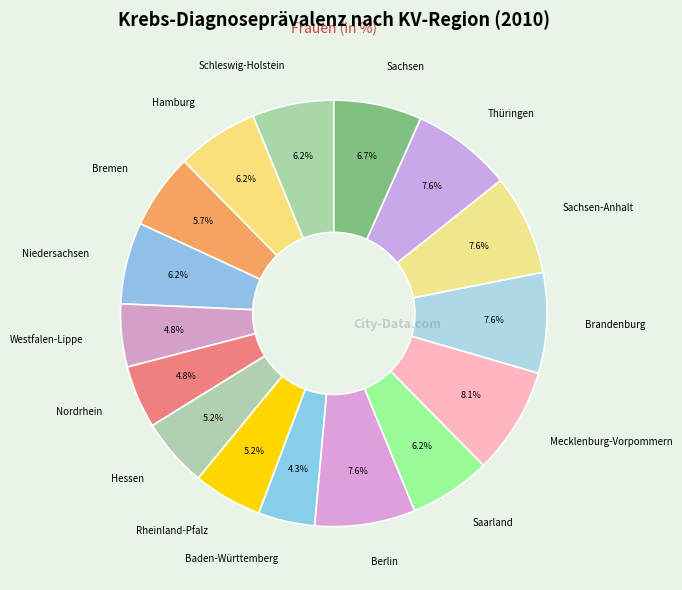

Is the sum of Sachsen-Anhalt and Schleswig-Holstein greater than half?

No